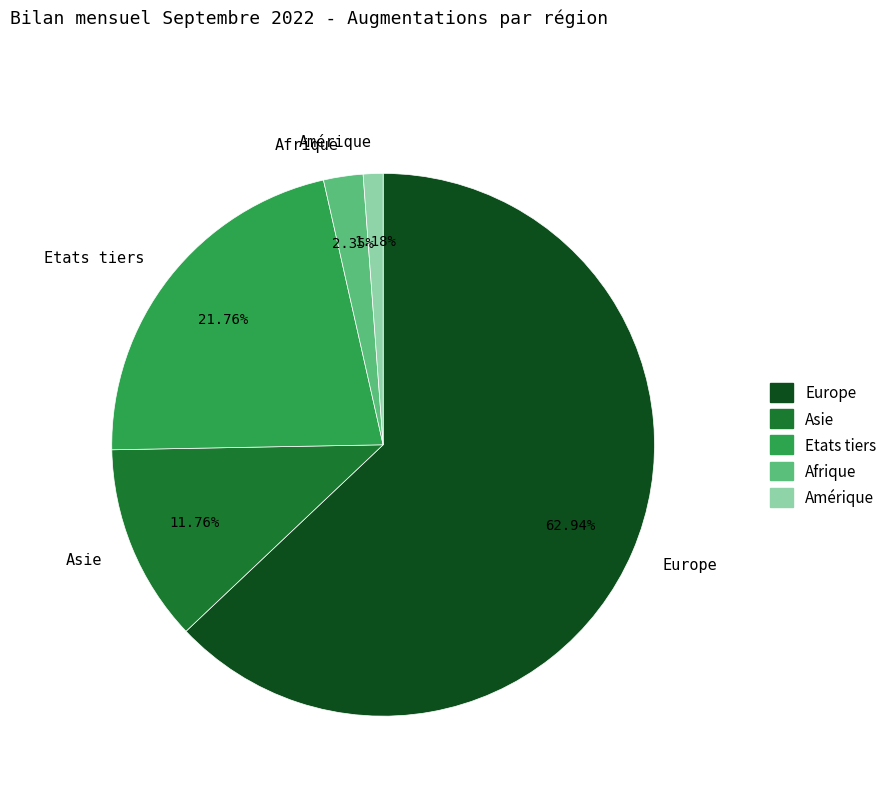

Do Amérique and Afrique together represent more than half of the pie?

No